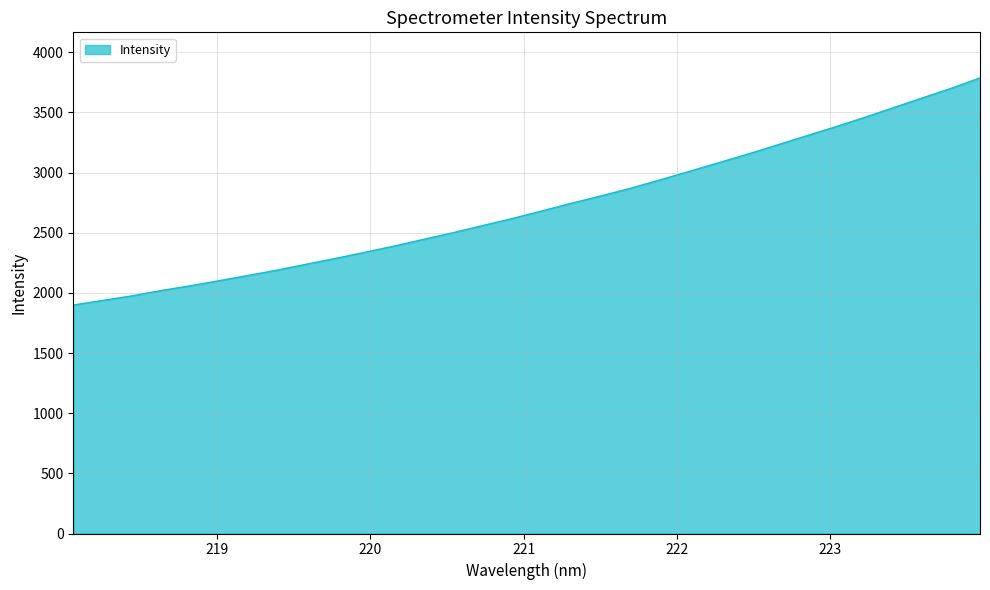

What is the smallest value displayed?

1899.0